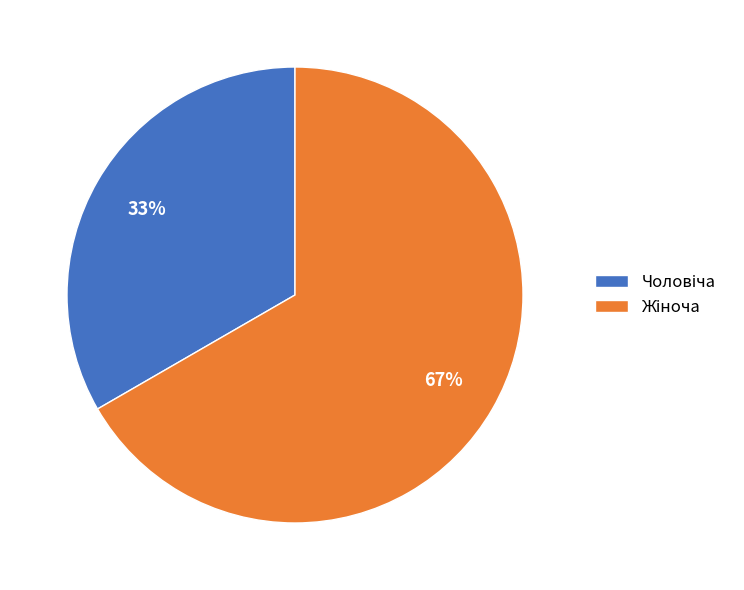

How many slices are in this pie chart?

2